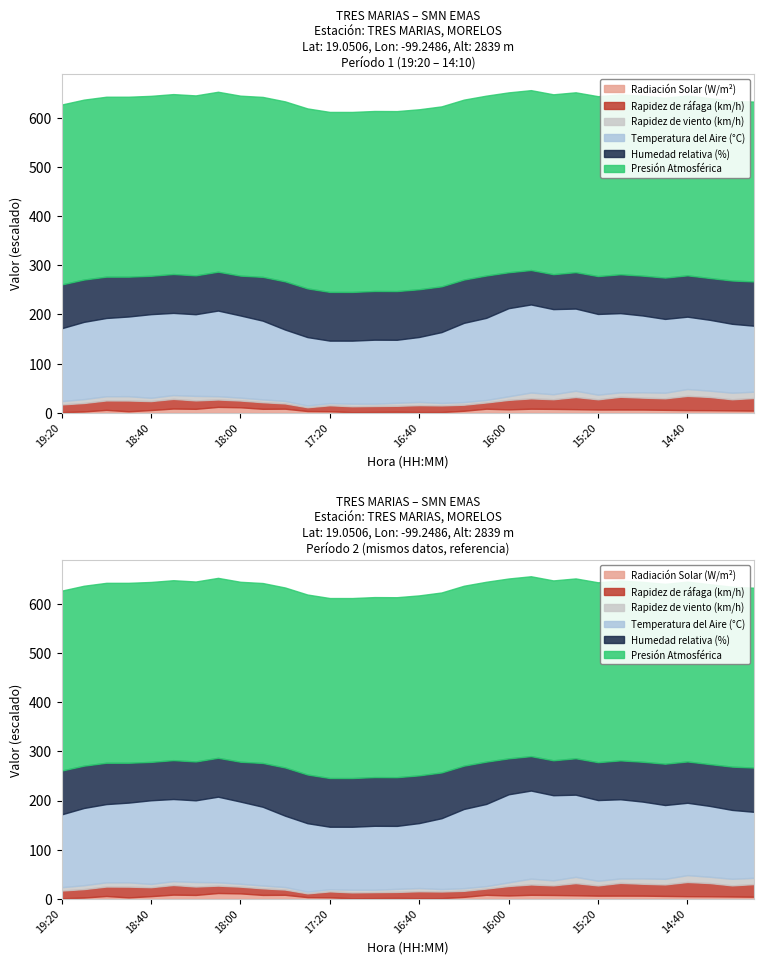

Does the chart display data point markers on the line(s)?

No